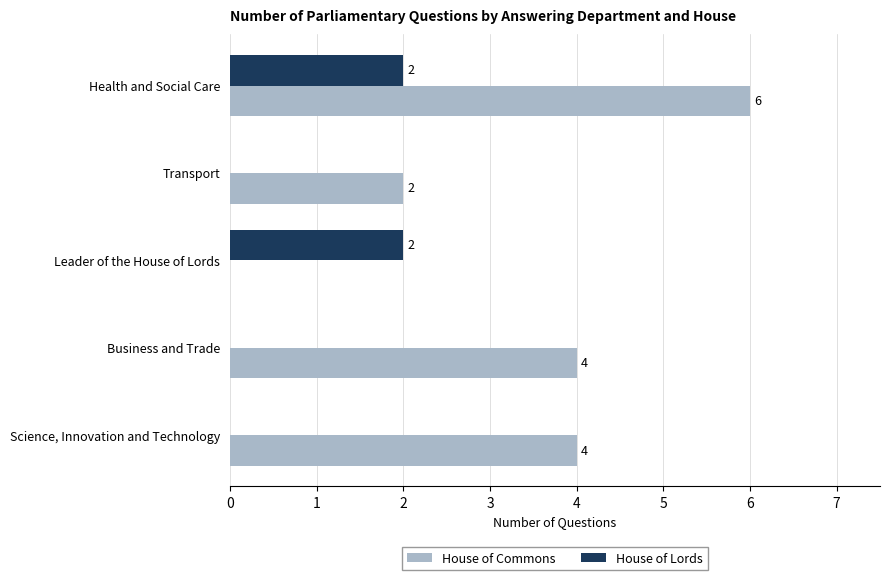

Is it true that House of Commons equals 4 at Science, Innovation and Technology?

True